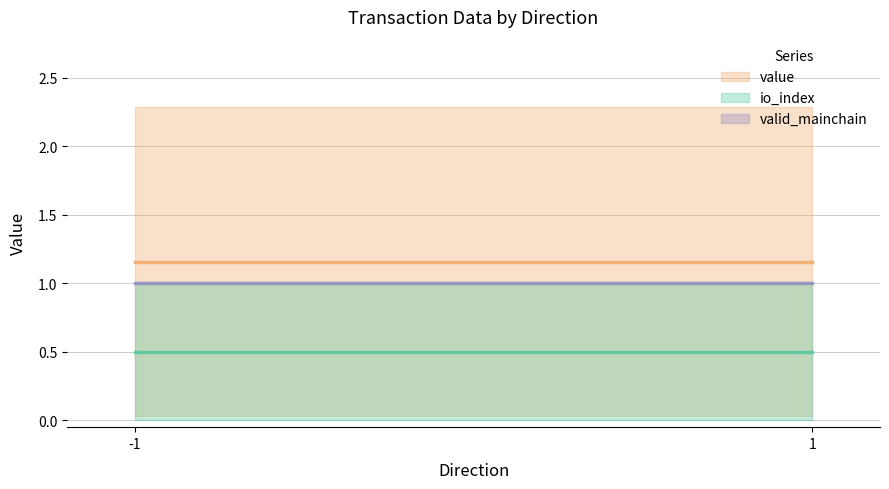

What is the sum of the valid_mainchain values at -1 and 1?

2.0